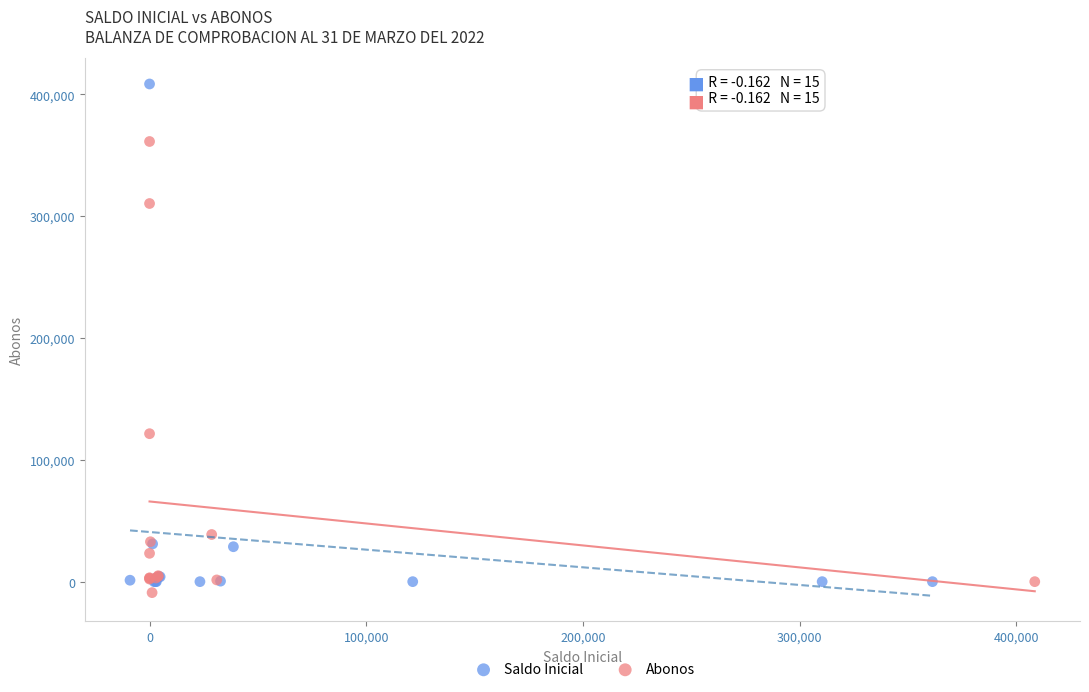

Which series contains the highest Y value?

Saldo Inicial